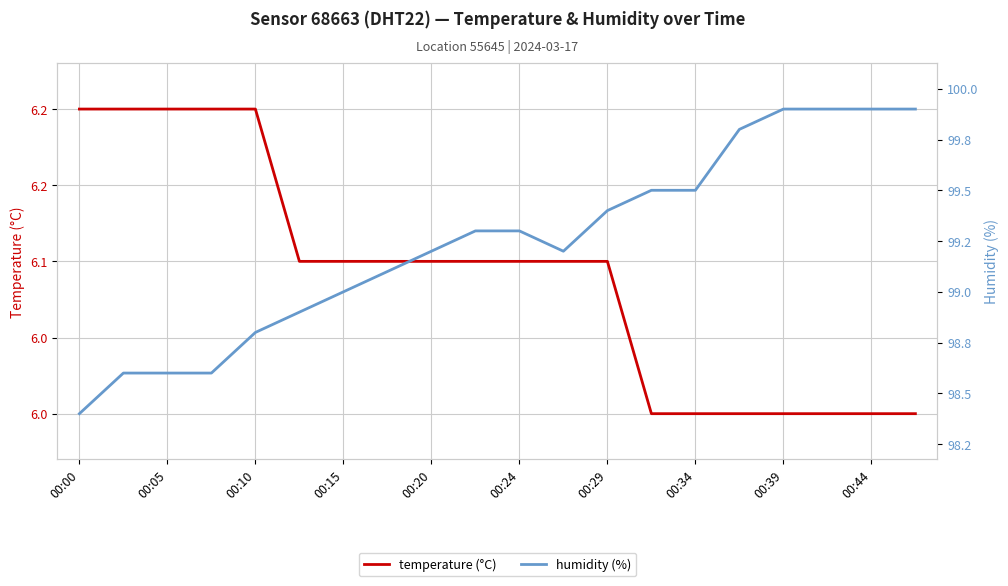

What position from the left is 19?

20